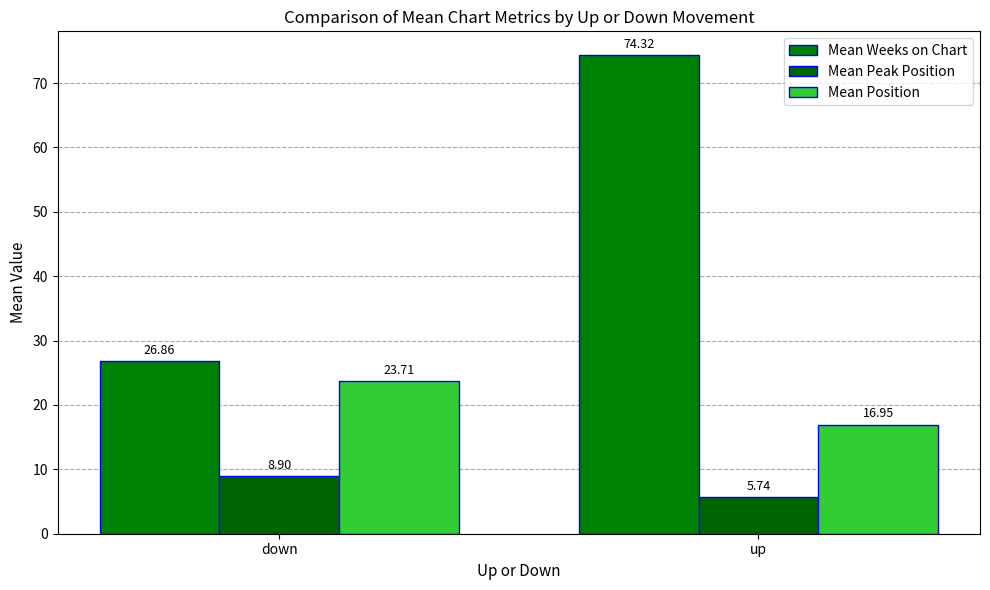

What is the difference between the Mean Peak Position values at down and up?

3.2